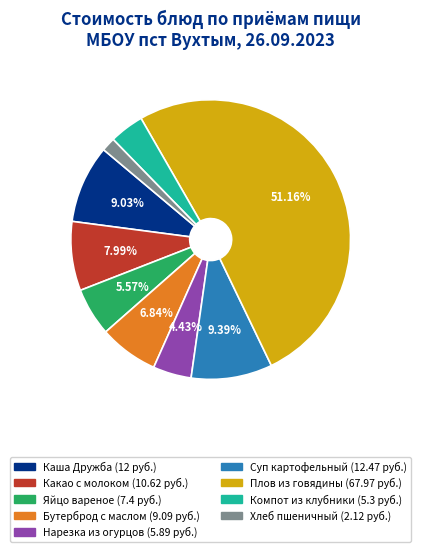

Does any single category account for the majority?

Yes